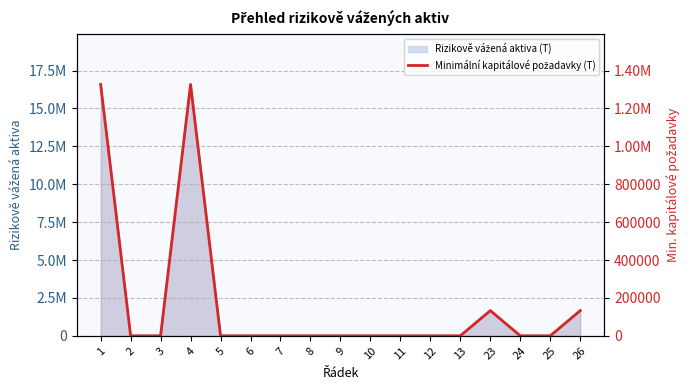

How many points are higher than both their immediate neighbors (excluding endpoints)?

2